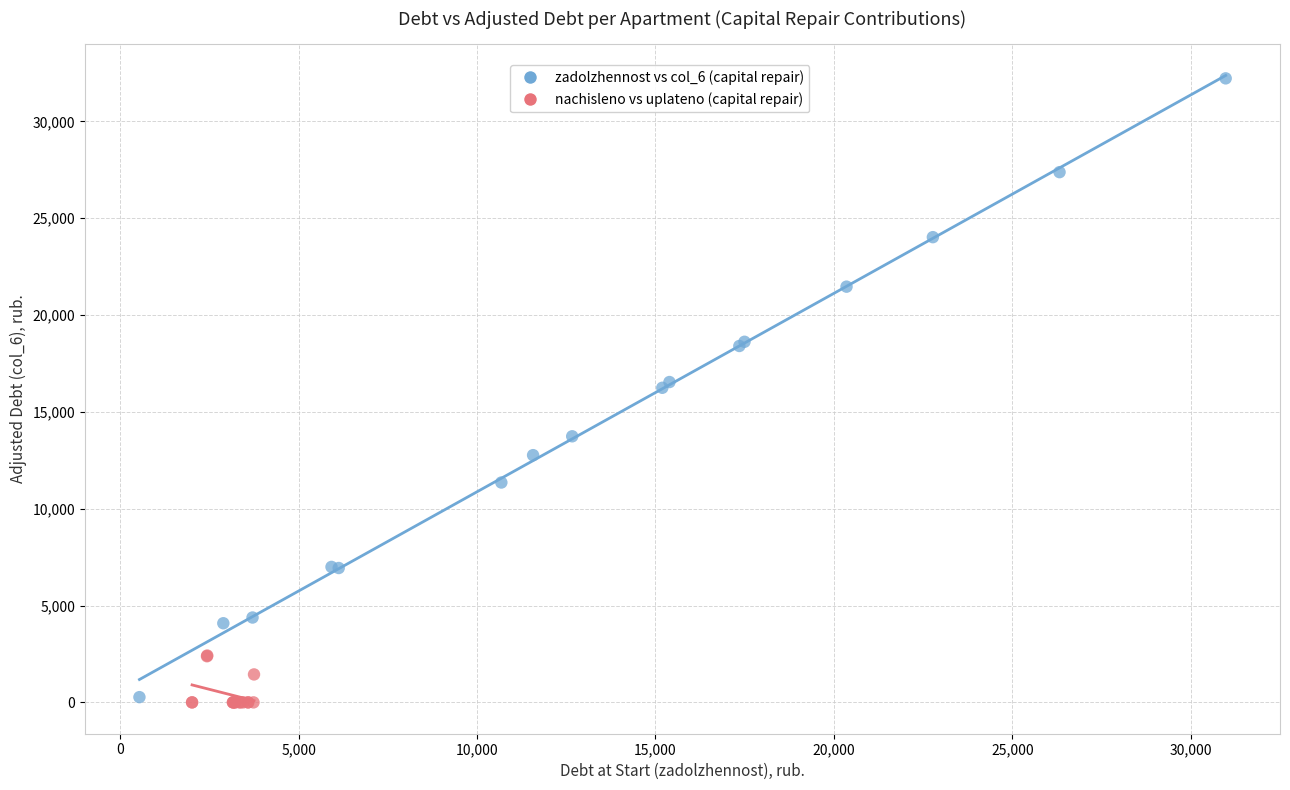

Which series contains the highest Y value?

zadolzhennost vs col_6 (capital repair)